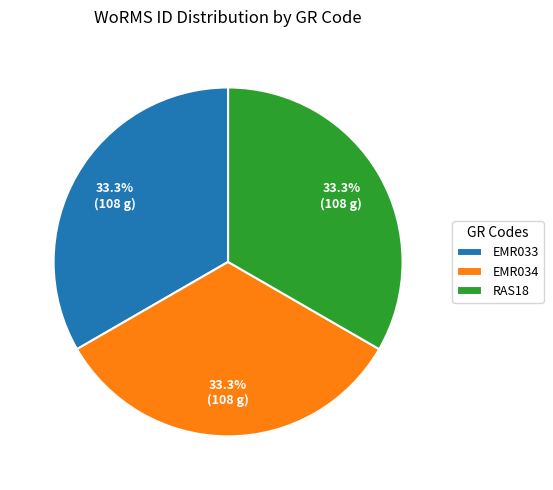

Approximately how many times larger is the value at EMR034 compared to EMR033?

1.0